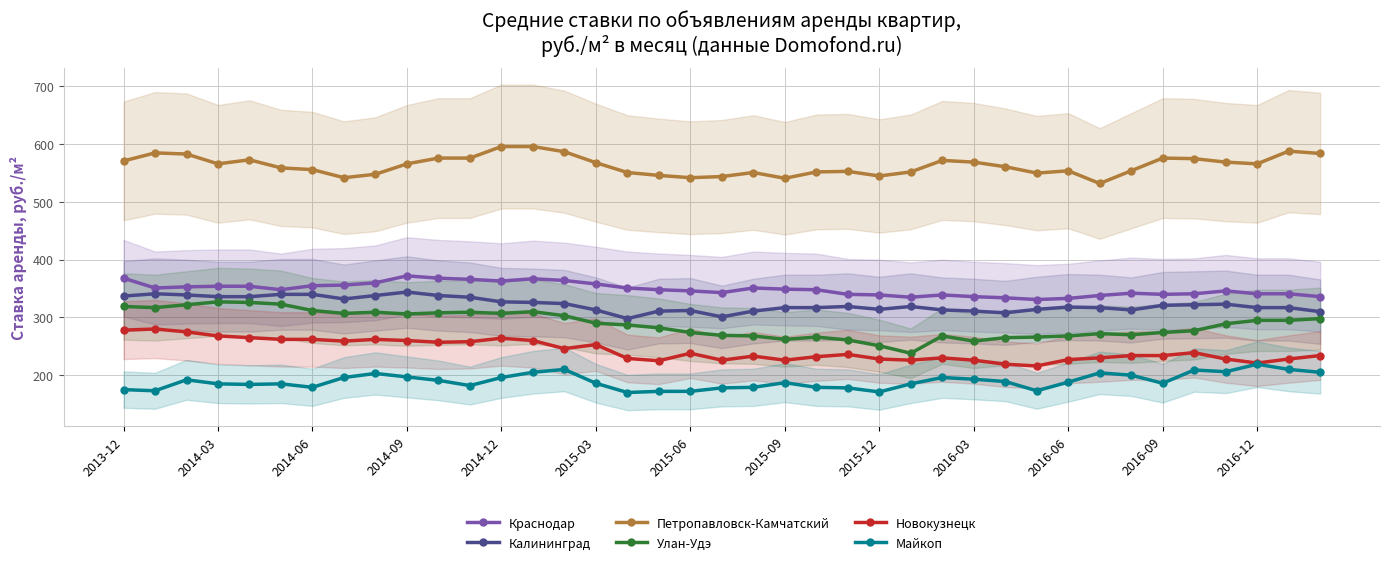

What is the difference between the second highest and second lowest values in the Калининград series?

40